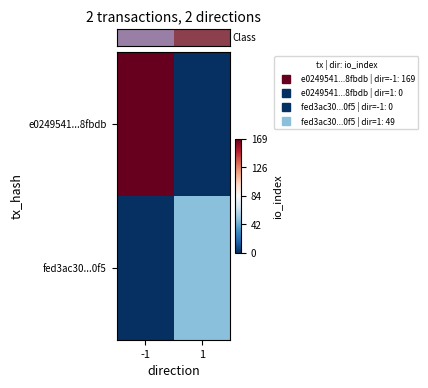

Which series has the largest total across all categories?

row_0